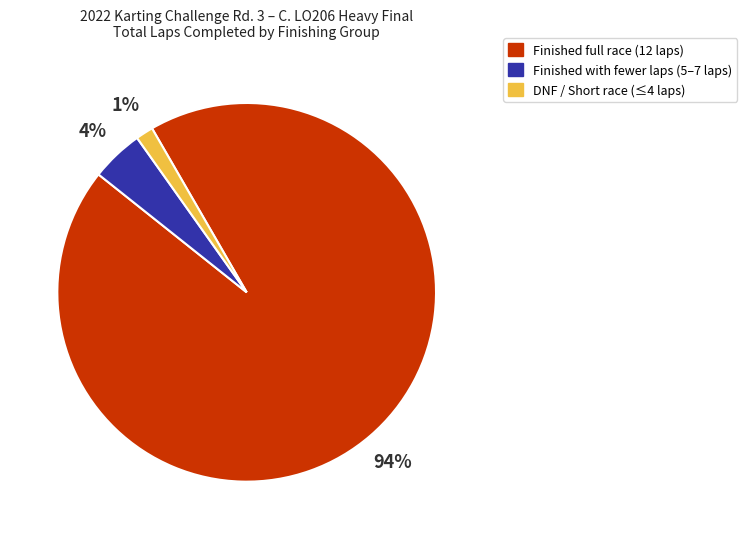

Does any single category account for the majority?

Yes